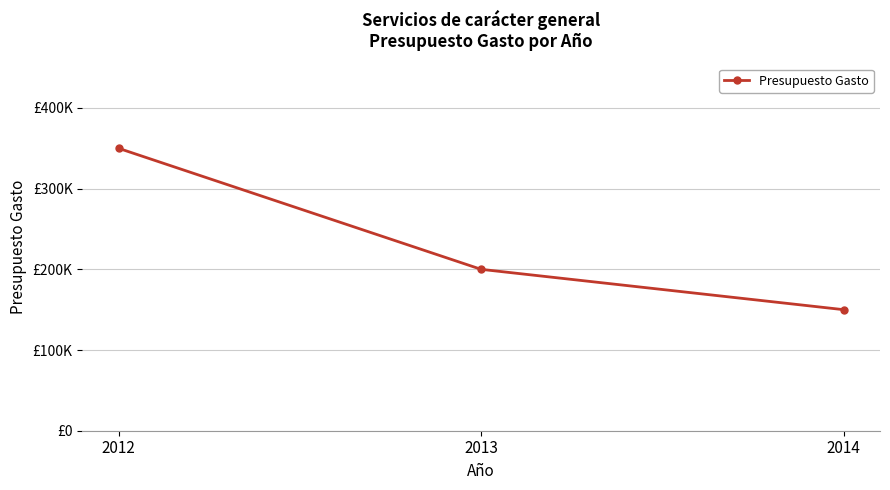

What is the approximate value at 2014?

150000